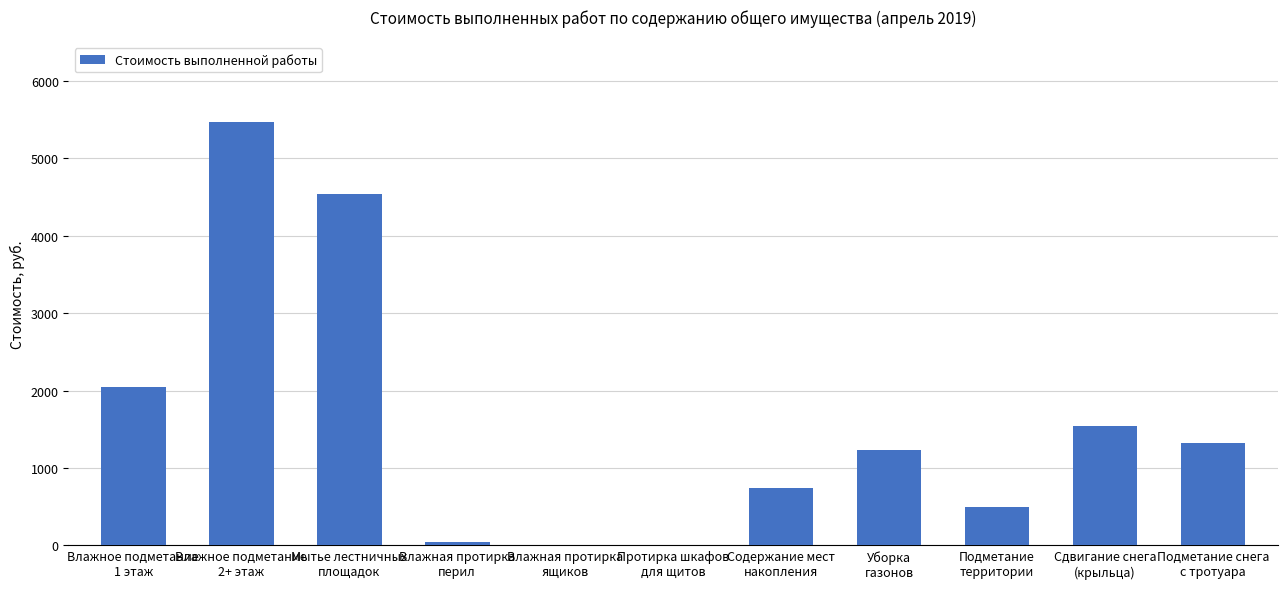

What is the sum of all values?

17442.4